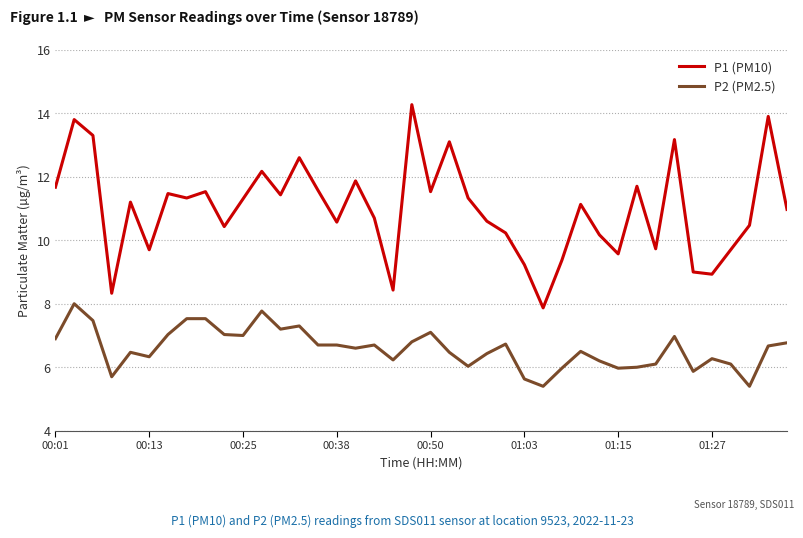

True or false: P2 (PM2.5) and P1 (PM10) intersect in this chart.

False